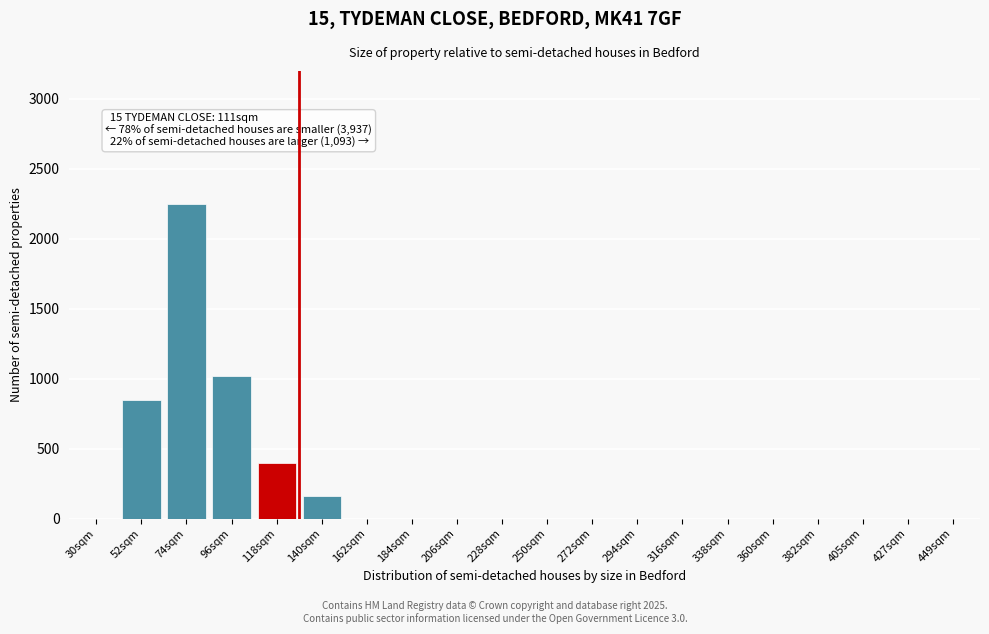

Reading left to right, what are all the values shown in this chart?

30sqm=0	52sqm=850	74sqm=2250	96sqm=1020	118sqm=400	140sqm=160	162sqm=0	184sqm=0	206sqm=0	228sqm=0	250sqm=0	272sqm=0	294sqm=0	316sqm=0	338sqm=0	360sqm=0	382sqm=0	405sqm=0	427sqm=0	449sqm=0